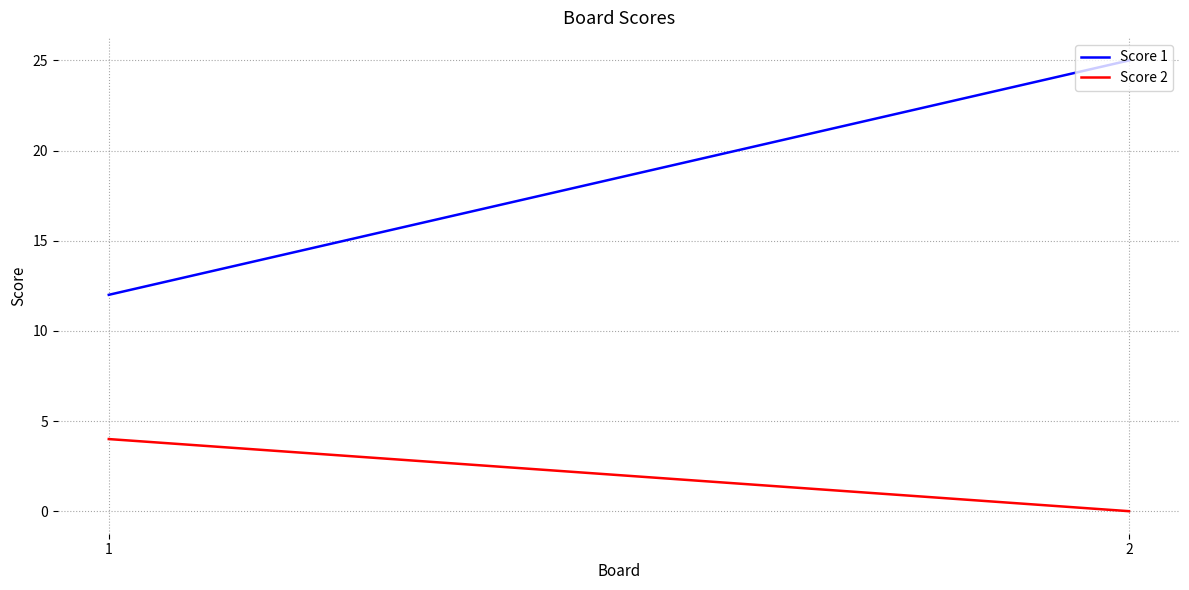

What is the value of the Score 2 point at the 1st from the left?

4